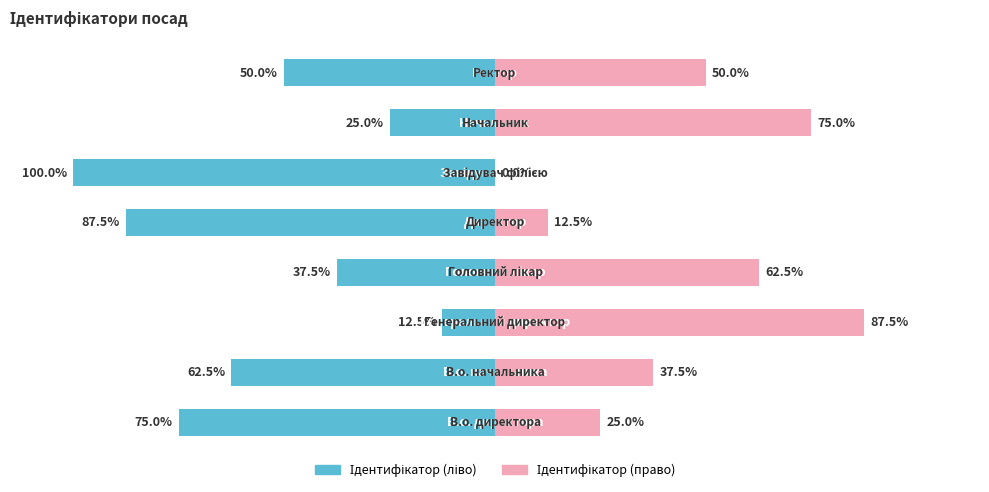

How many categories are shown in the chart?

8